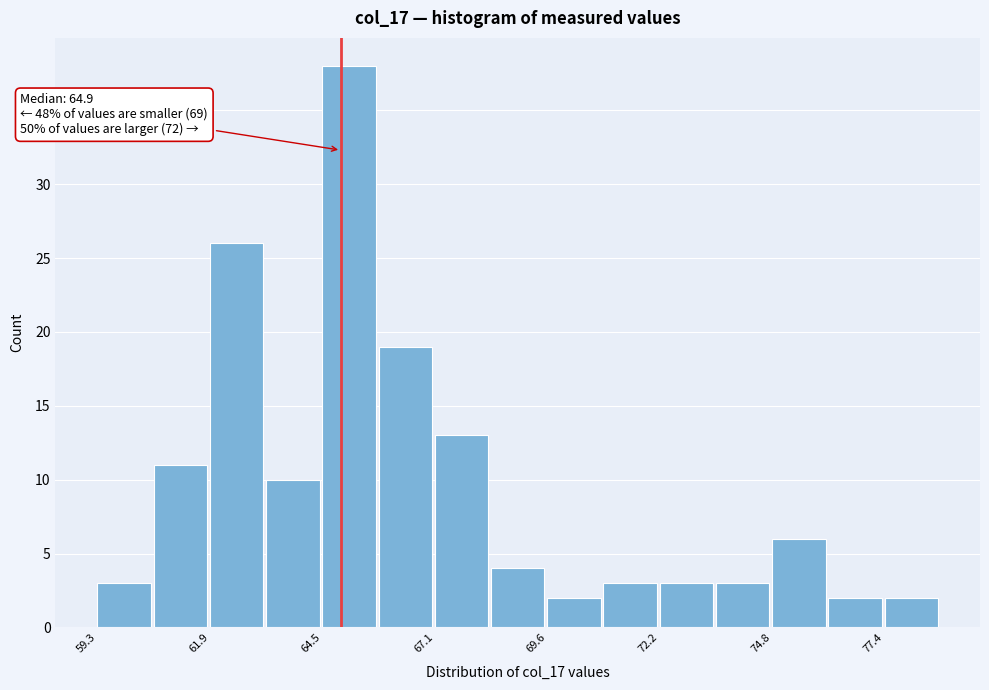

Read against the x-axis, roughly where is the centre of the tallest bar?

65.0